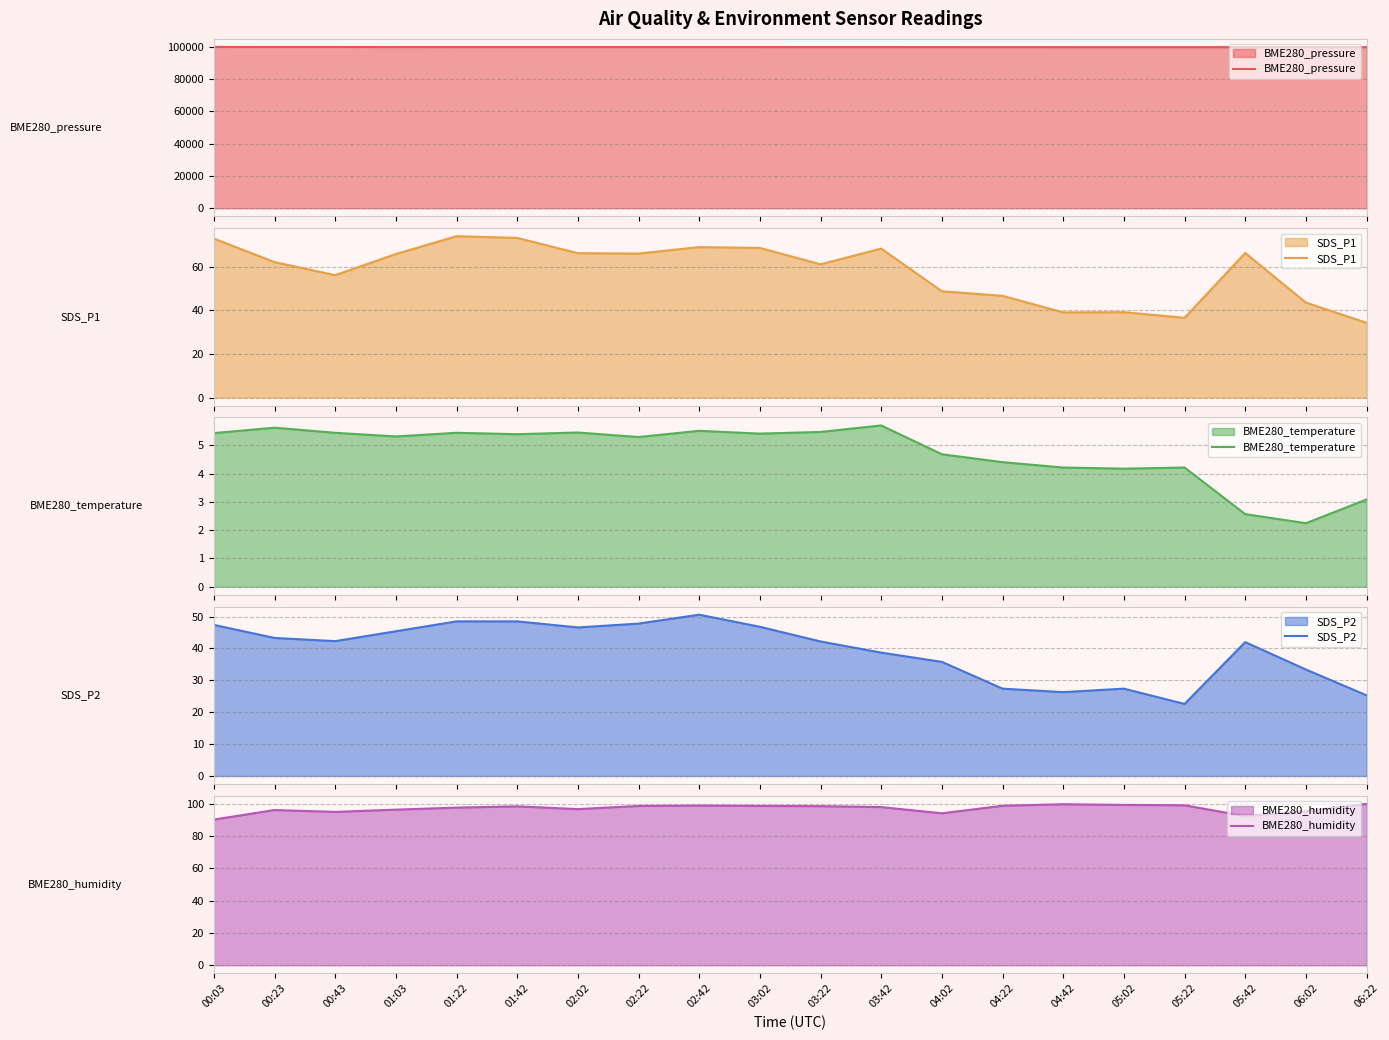

The value of SDS_P1 at 02:02 is 66.3. True or false?

True